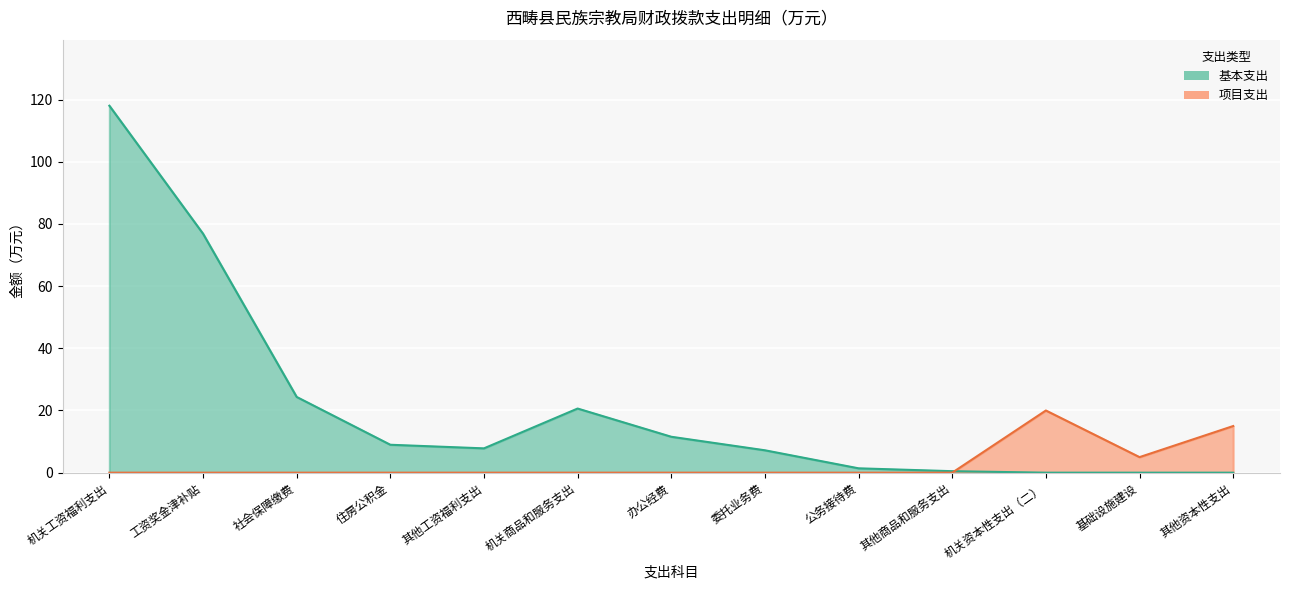

Does the chart display data point markers on the line(s)?

No